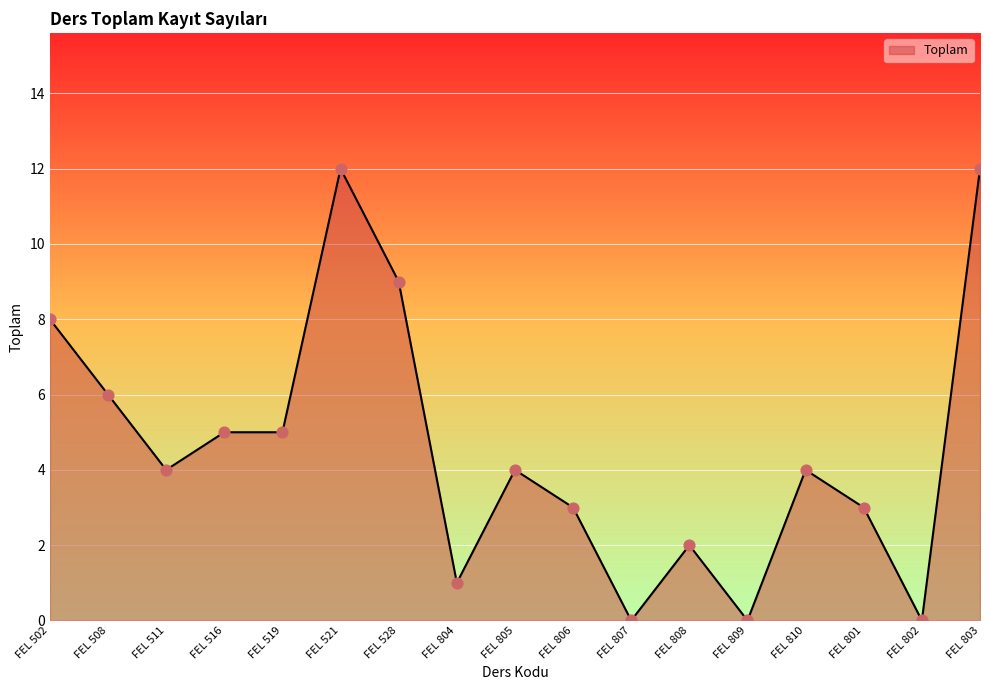

Which has a higher value, FEL 807 or FEL 519?

FEL 519